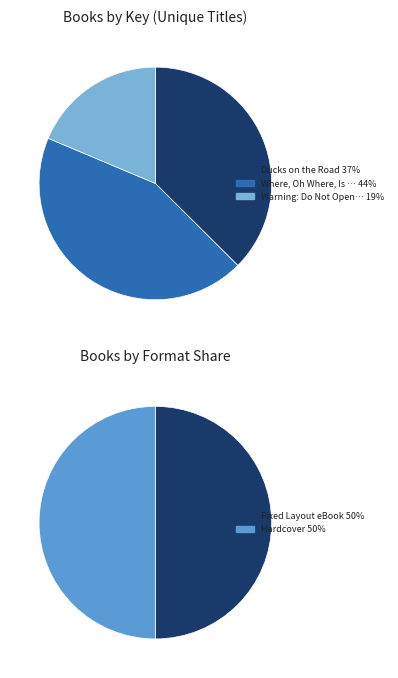

Is the sum of Where, Oh Where, Is Baby Bear? and Warning: Do Not Open This Book! greater than half?

Yes